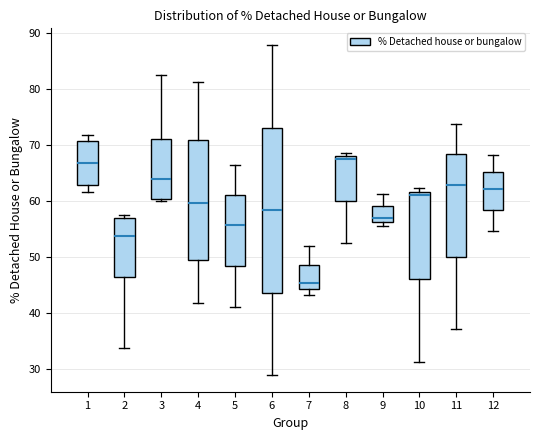

Reading left to right, read every box against the y-axis: the position of its median line, the range the box covers, and the ends of its whiskers. The values are not printed on the chart, so give them approximately, as read against the axis.

1: median 67, box 63 to 71, whiskers 62 to 72
2: median 54, box 46 to 57, whiskers 34 to 57 (just above the box's upper edge)
3: median 64, box 60 to 71, whiskers 60 (just below the box's lower edge) to 83
4: median 60, box 49 to 71, whiskers 42 to 81
5: median 56, box 48 to 61, whiskers 41 to 66
6: median 58, box 44 to 73, whiskers 29 to 88
7: median 45, box 44 to 49, whiskers 43 to 52
8: median 68 (just below the box's upper edge), box 60 to 68, whiskers 52 to 69
9: median 57, box 56 to 59, whiskers 56 (just below the box's lower edge) to 61
10: median 61, box 46 to 62, whiskers 31 to 62 (just above the box's upper edge)
11: median 63, box 50 to 68, whiskers 37 to 74
12: median 62, box 58 to 65, whiskers 55 to 68